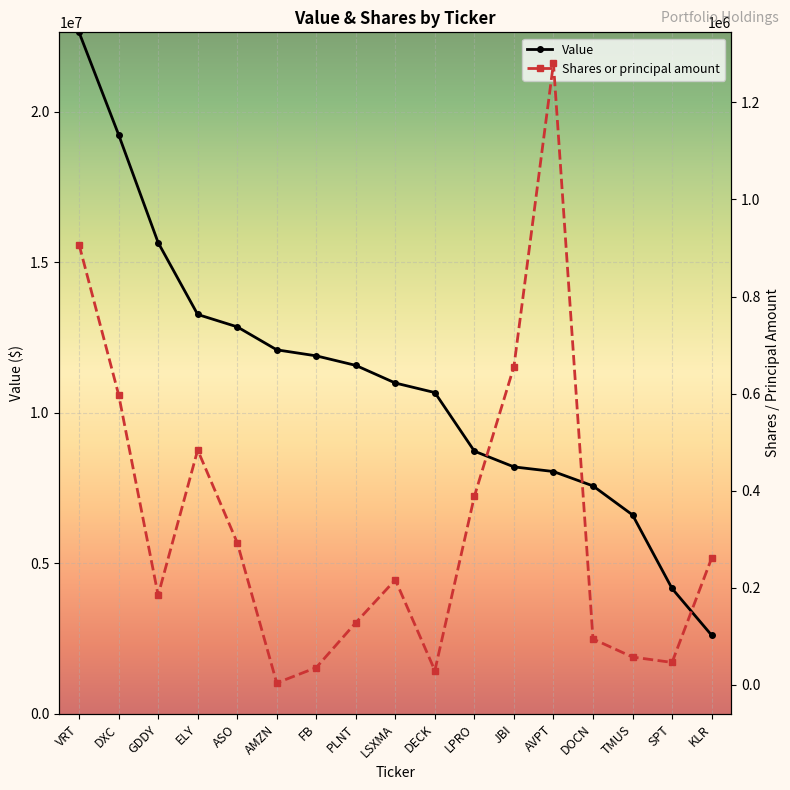

True or false: Shares or principal amount and Value cross at least once.

False